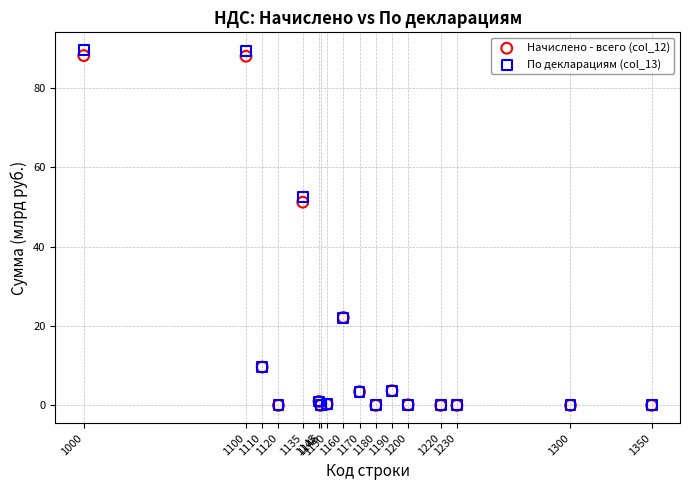

Across all series, what Y value is closest to 44?

51.2